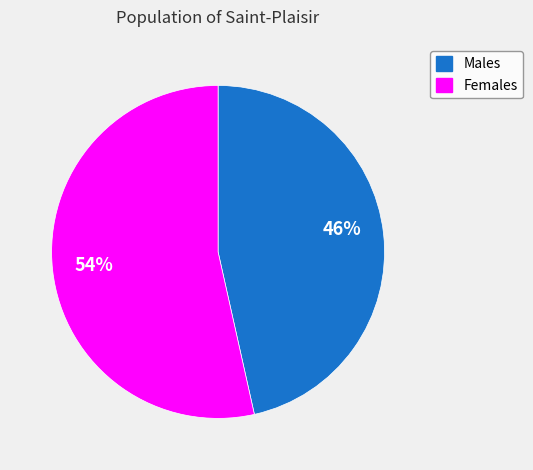

Is there any slice that represents more than half of the pie?

Yes